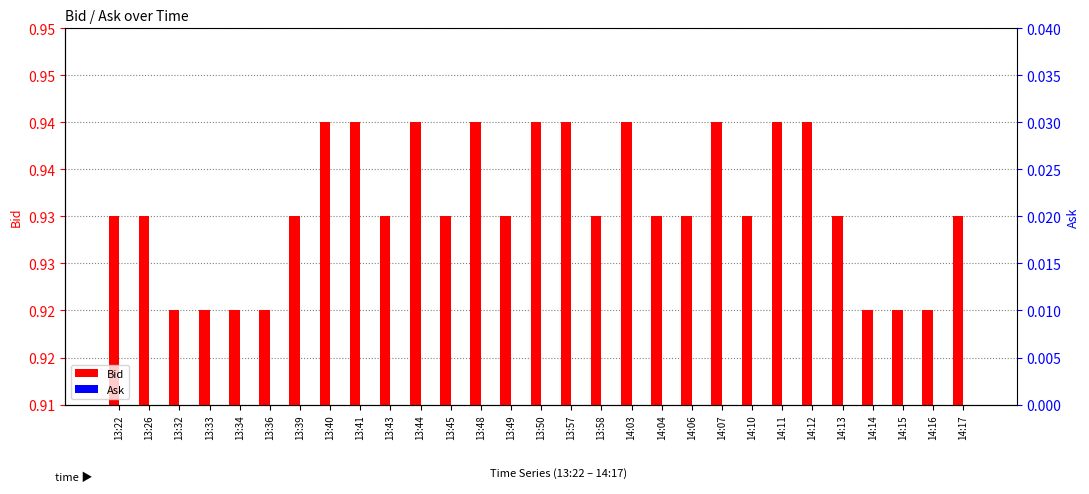

Between 13:58 and 13:45, which is larger?

13:58